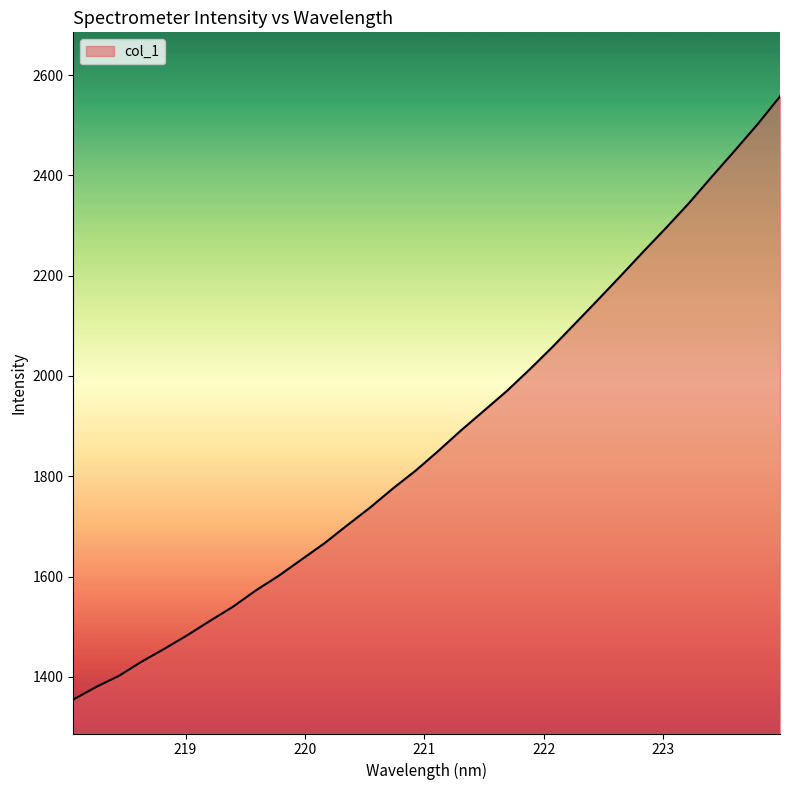

What is the maximum value shown in the chart?

2557.3